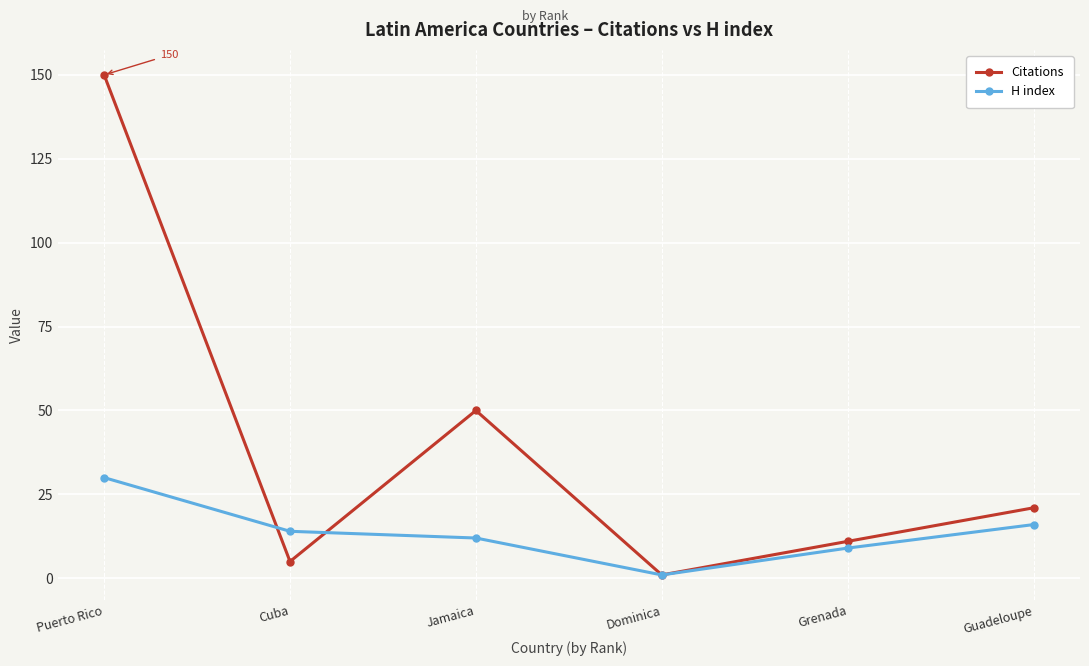

At how many categories does at least one series exceed 90?

1